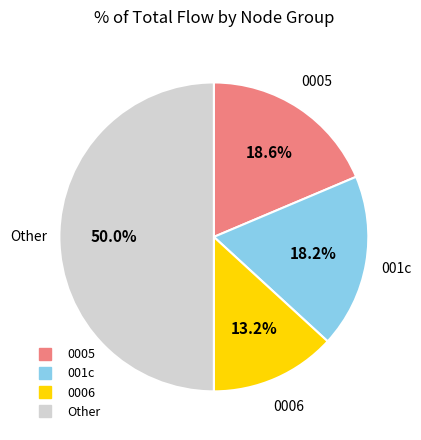

Count the number of slices in the pie.

4